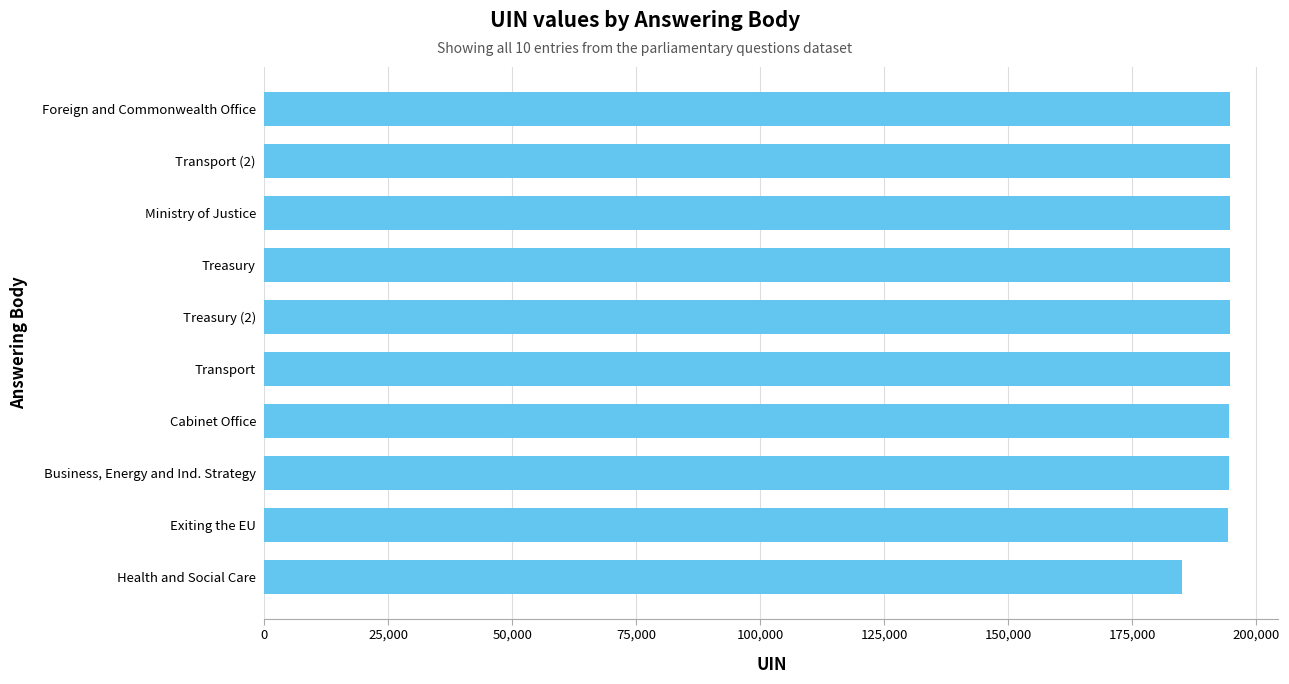

What is the maximum value shown in the chart?

194716